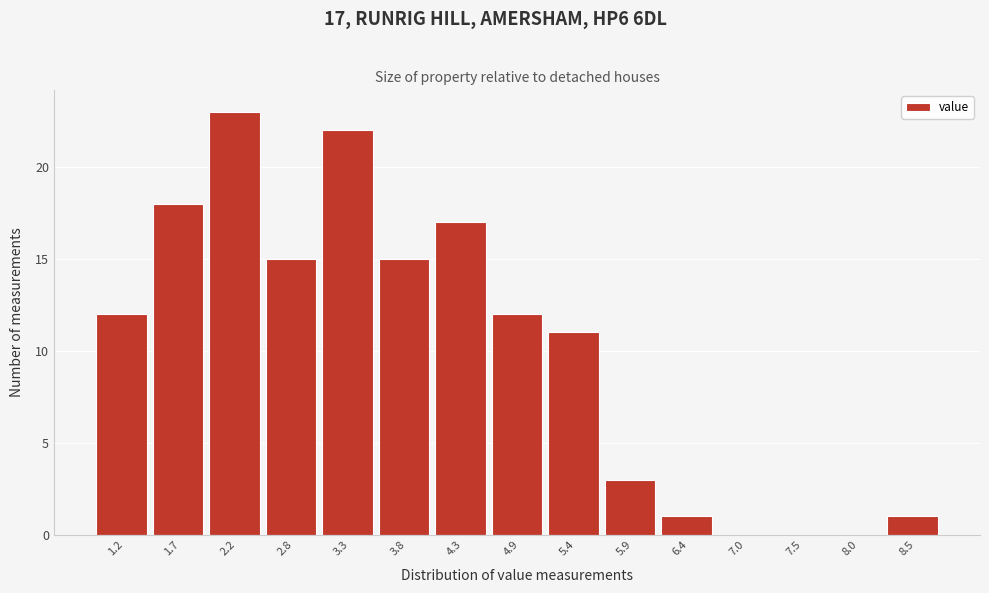

Reading right to left, transcribe all the data shown in this chart.

8.5=1	8.0=0	7.5=0	7.0=0	6.4=1	5.9=3	5.4=11	4.9=12	4.3=17	3.8=15	3.3=22	2.8=15	2.2=23	1.7=18	1.2=12